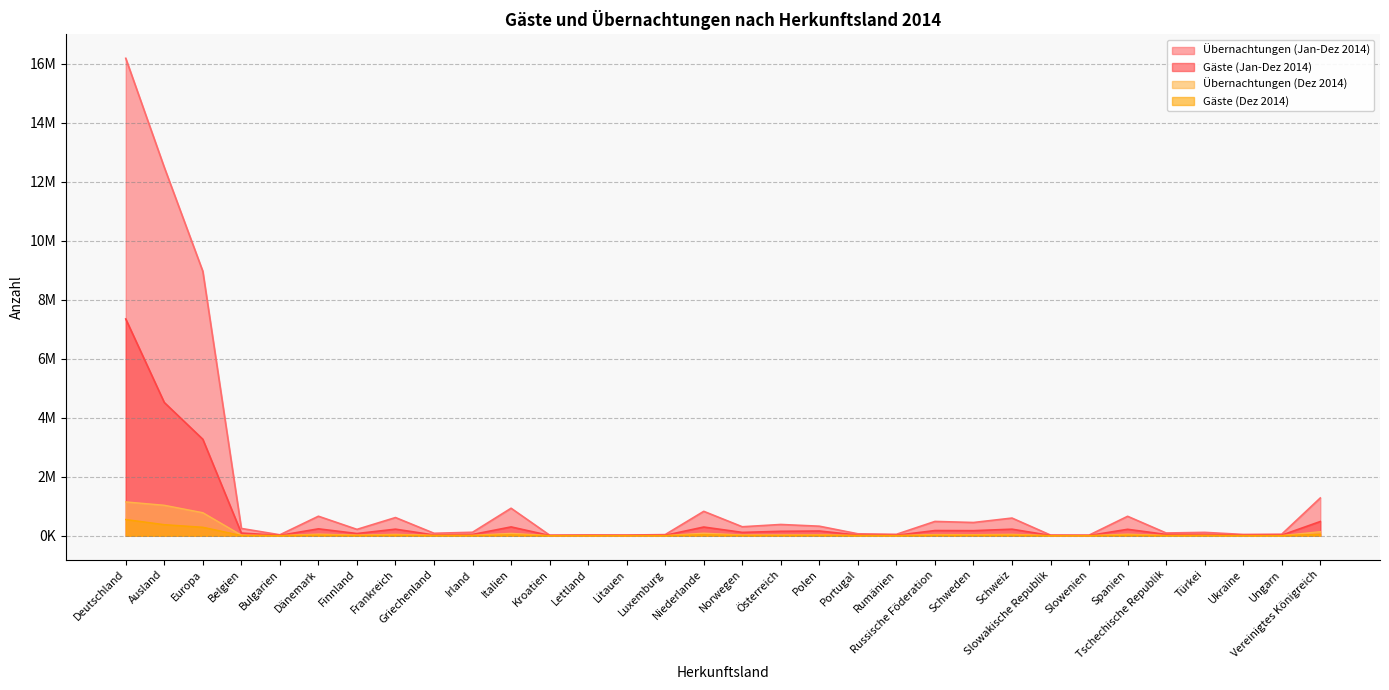

Does the chart have visible grid lines?

Yes